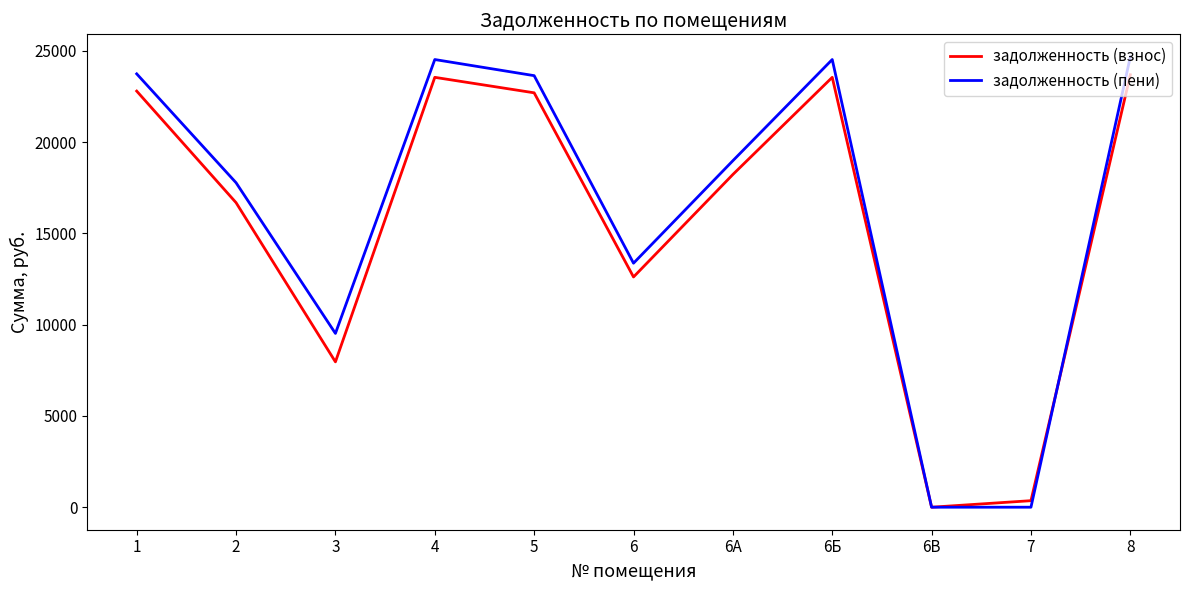

Which series changed the most between 1 and 6?

задолженность (пени)